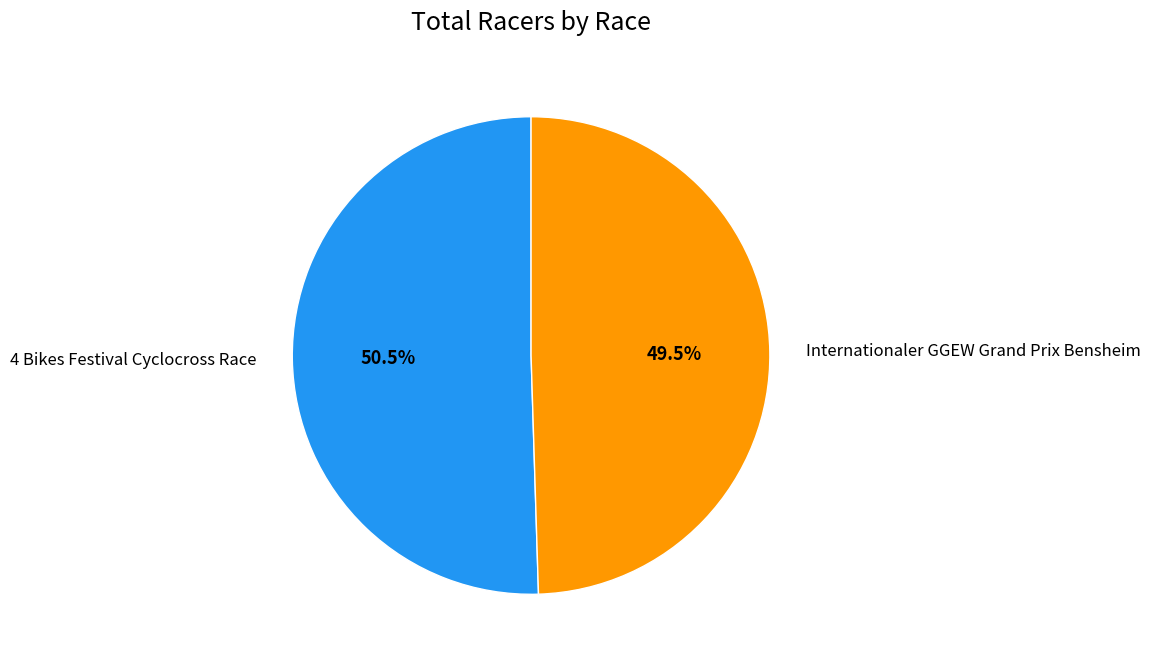

Which has a higher value, 4 Bikes Festival Cyclocross Race or Internationaler GGEW Grand Prix Bensheim?

4 Bikes Festival Cyclocross Race